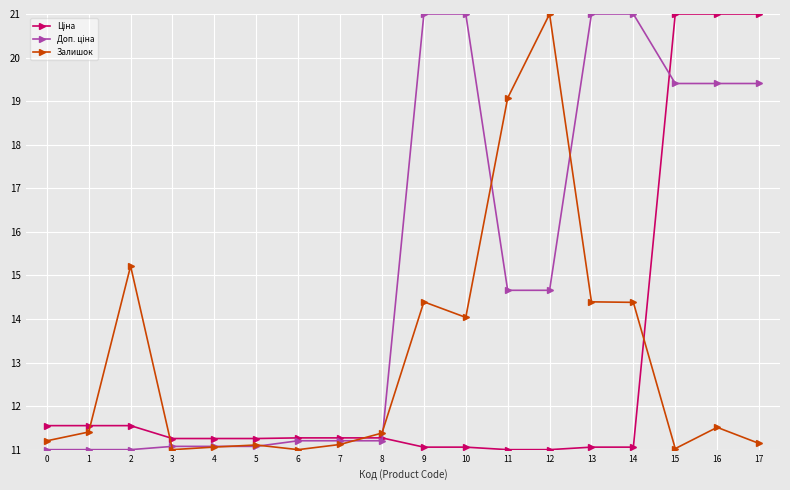

True or false: Залишок has a value of 15.7 at 15.

False